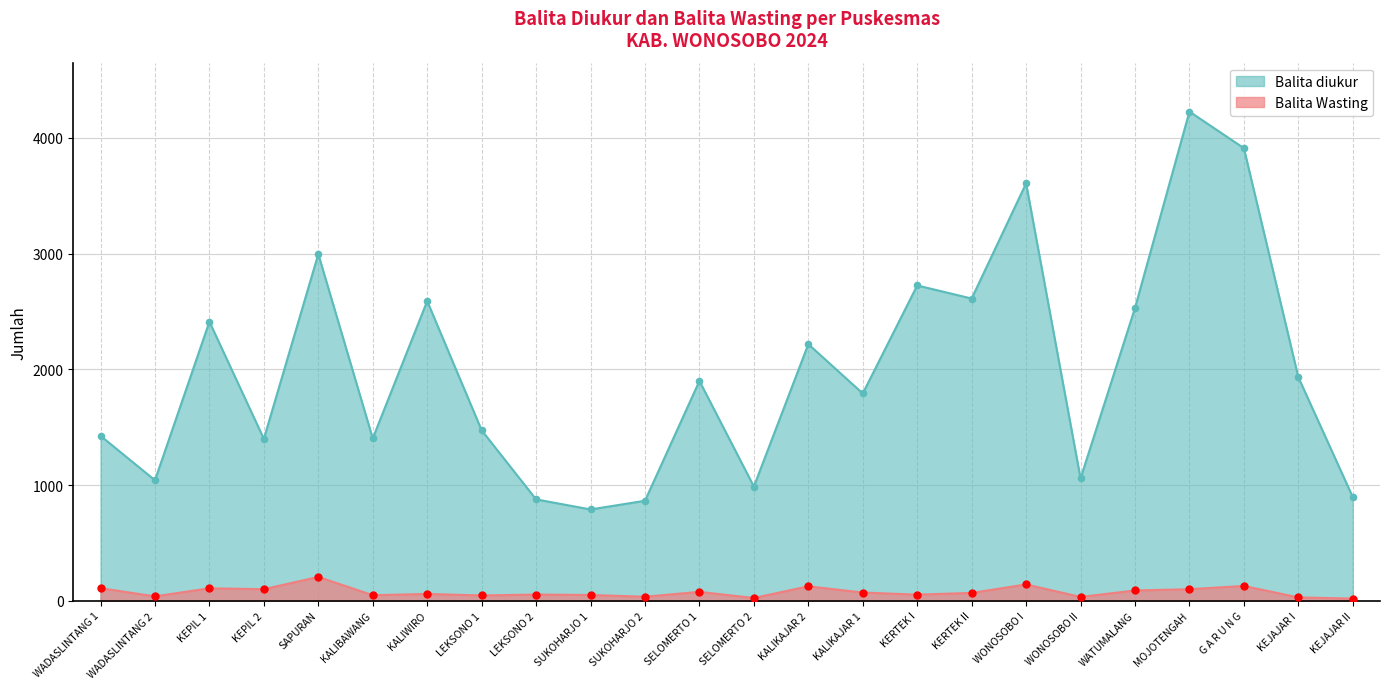

Is the value of Balita diukur at KEPIL 2 greater than the value of Balita Wasting at WONOSOBO I?

Yes